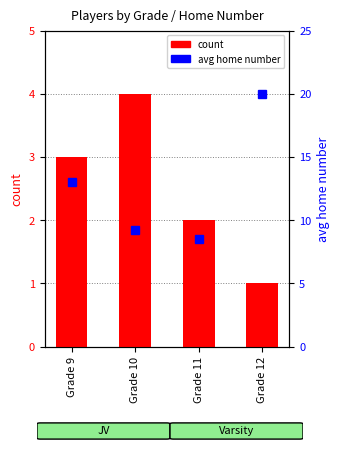

Is the value of count at Grade 11 greater than the value of avg home number at Grade 12?

No